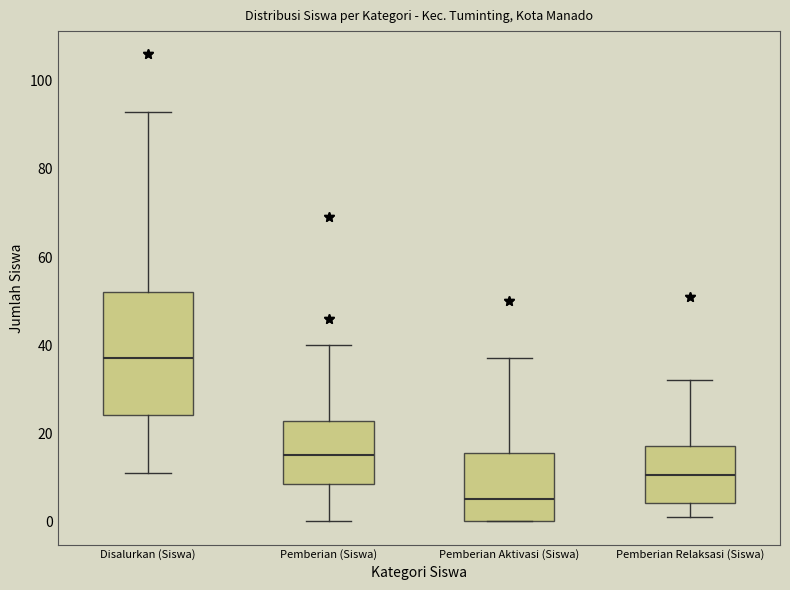

Where is the lower edge of the box for Pemberian Aktivasi (Siswa) on the y-axis? The values are not printed on the chart, so give them approximately, as read against the axis.

0